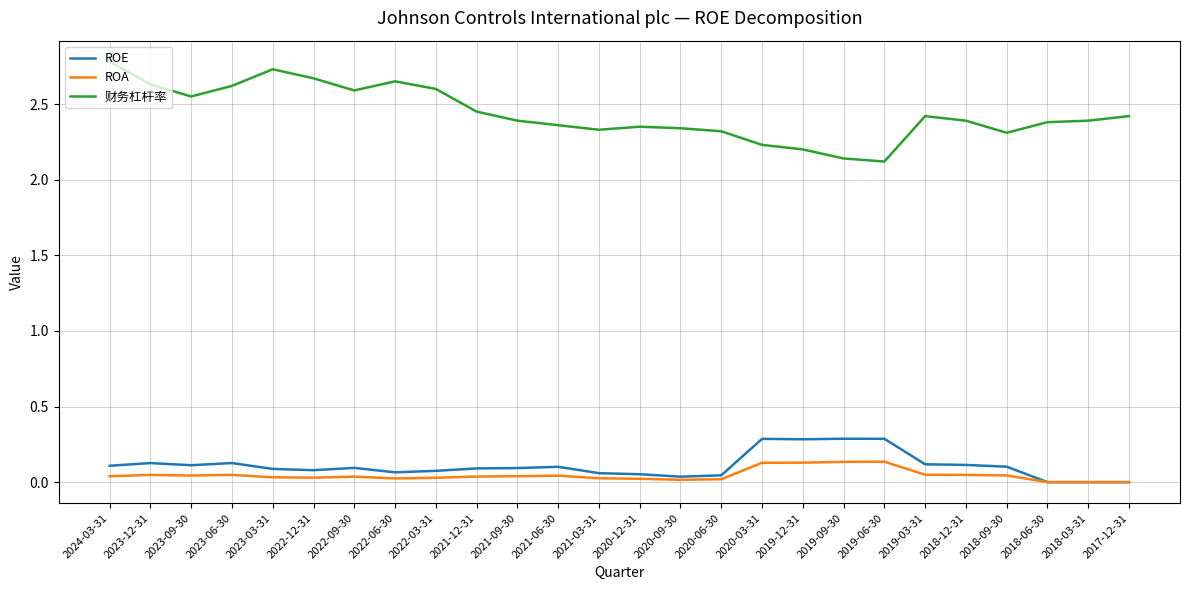

True or false: 财务杠杆率 and ROA cross at least once.

False